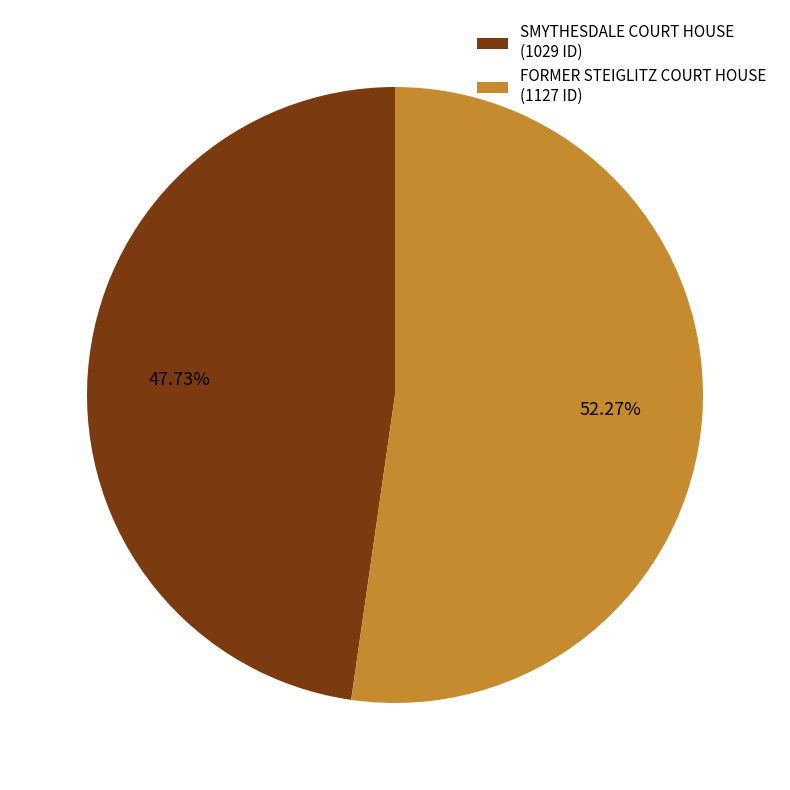

The FORMER STEIGLITZ COURT HOUSE slice represents 39% of the pie. True or false?

False